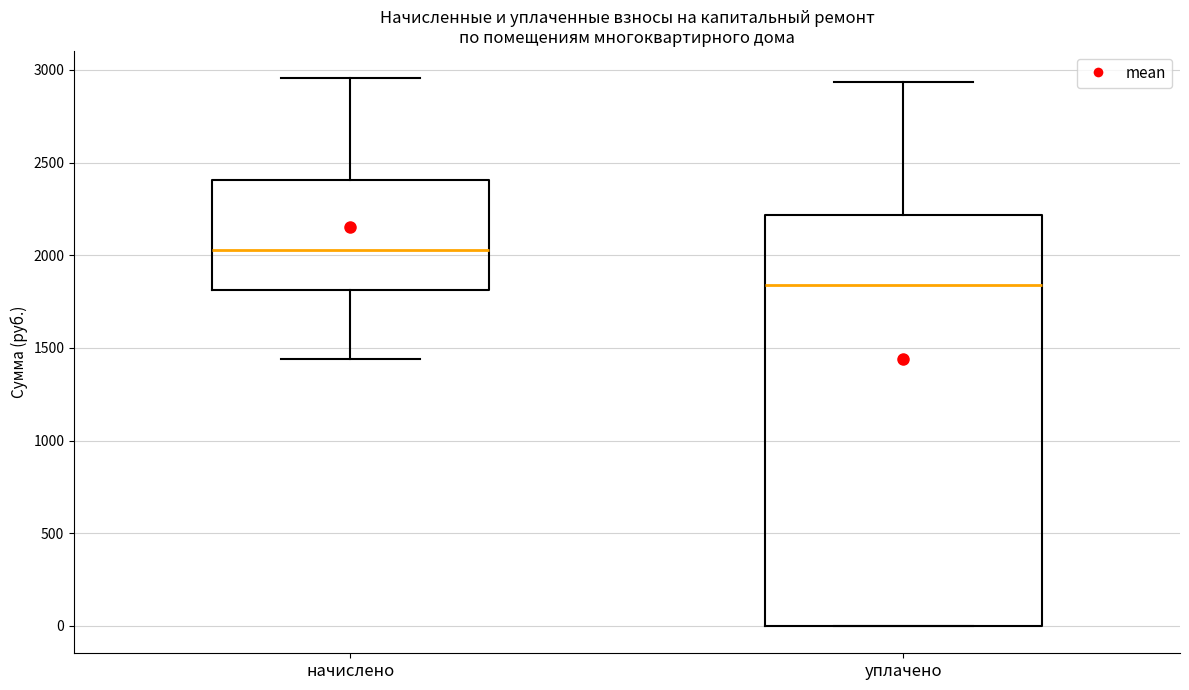

Reading left to right, read every box against the y-axis: the position of its median line, the range the box covers, and the ends of its whiskers. The values are not printed on the chart, so give them approximately, as read against the axis.

начислено: median 2050, box 1800 to 2400, whiskers 1450 to 2950
уплачено: median 1850, box 0 to 2200, whiskers 0 to 2950